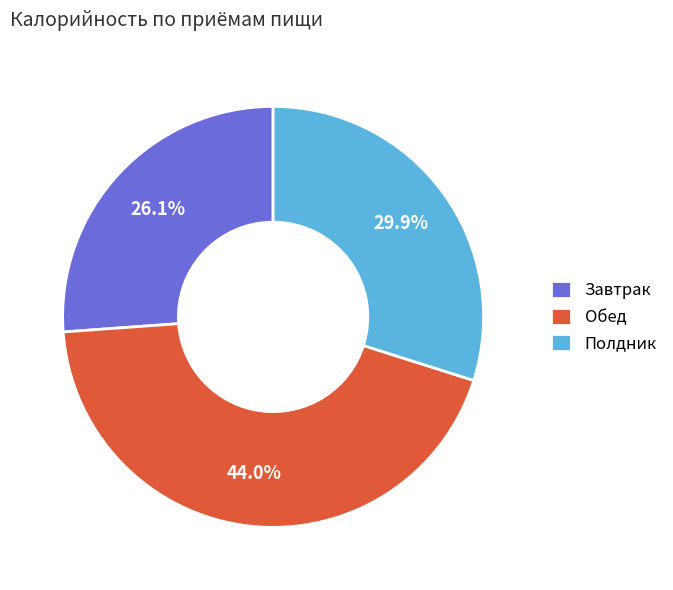

Which has a higher value, Полдник or Завтрак?

Полдник